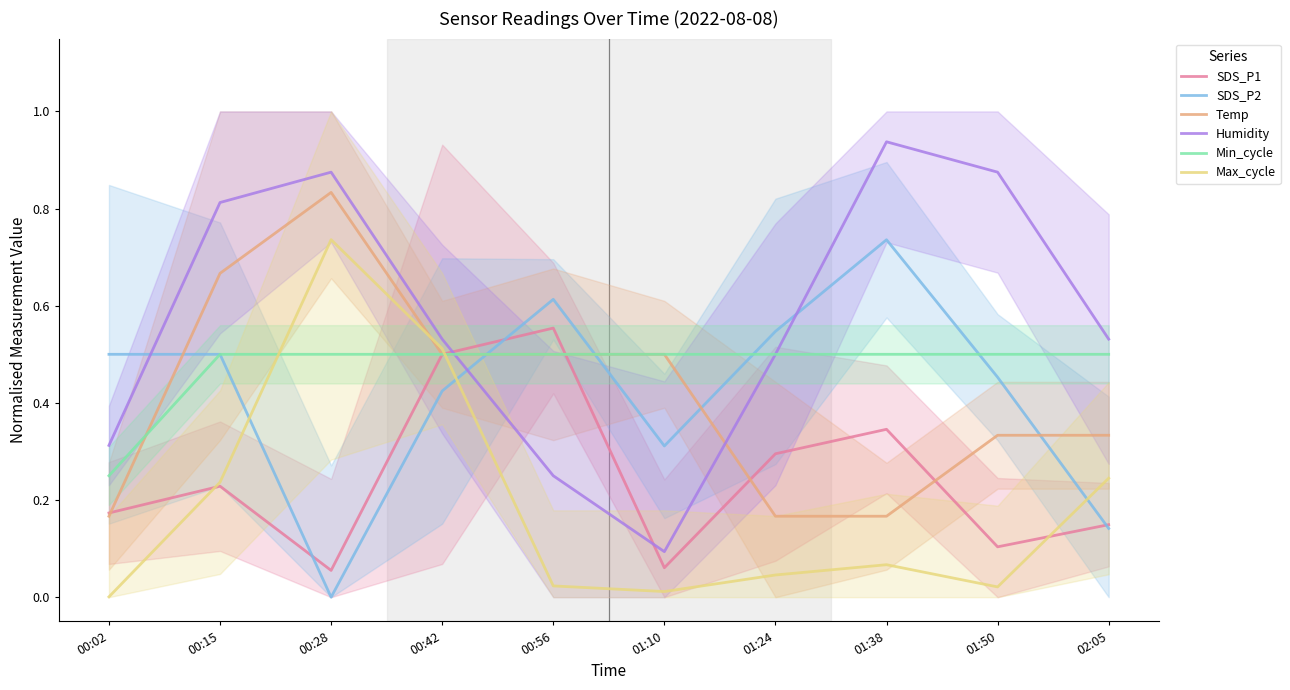

What is the label of the 10th point from the right?

00:02